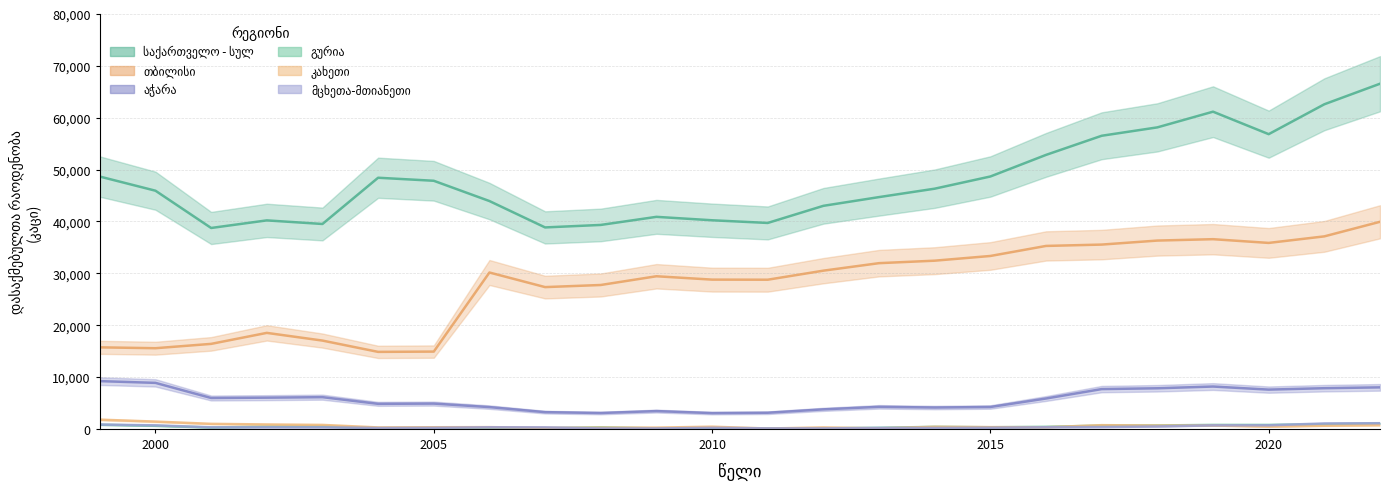

Which series changed the most between 2006 and 2008?

საქართველო - სულ